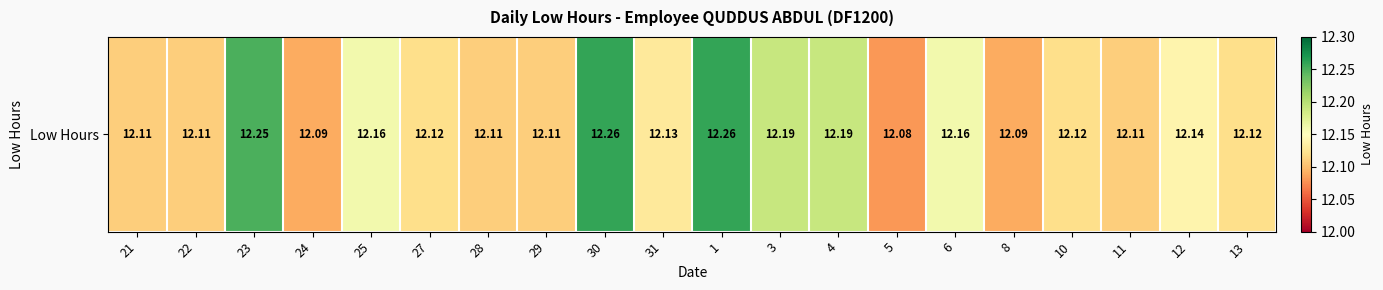

At which label is the value closest to 12?

5